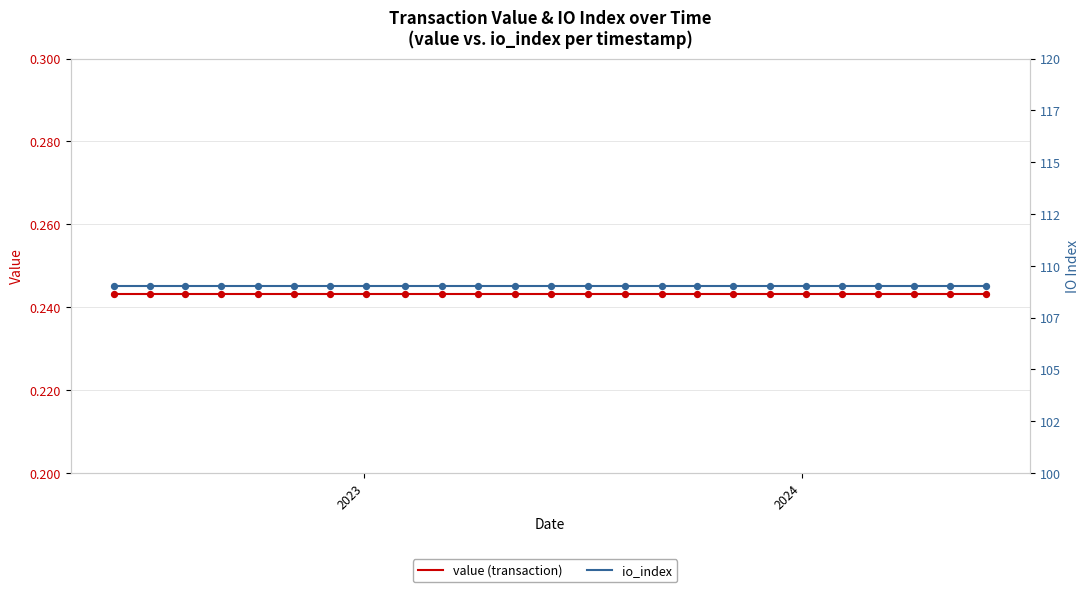

Which series has the largest Y range (max minus min)?

value (transaction)